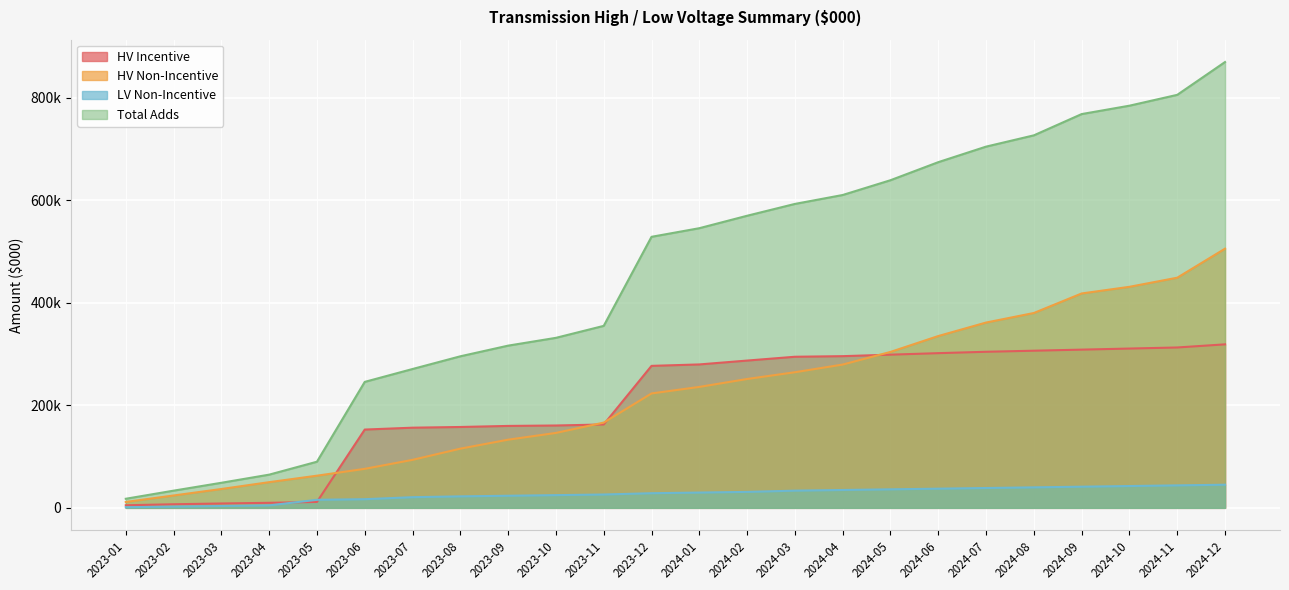

Read the HV Non-Incentive value at 2023-02.

24129.4